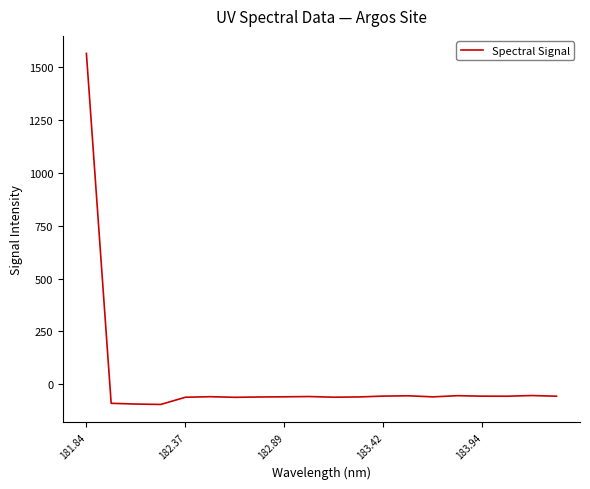

What is the average value?

18.2